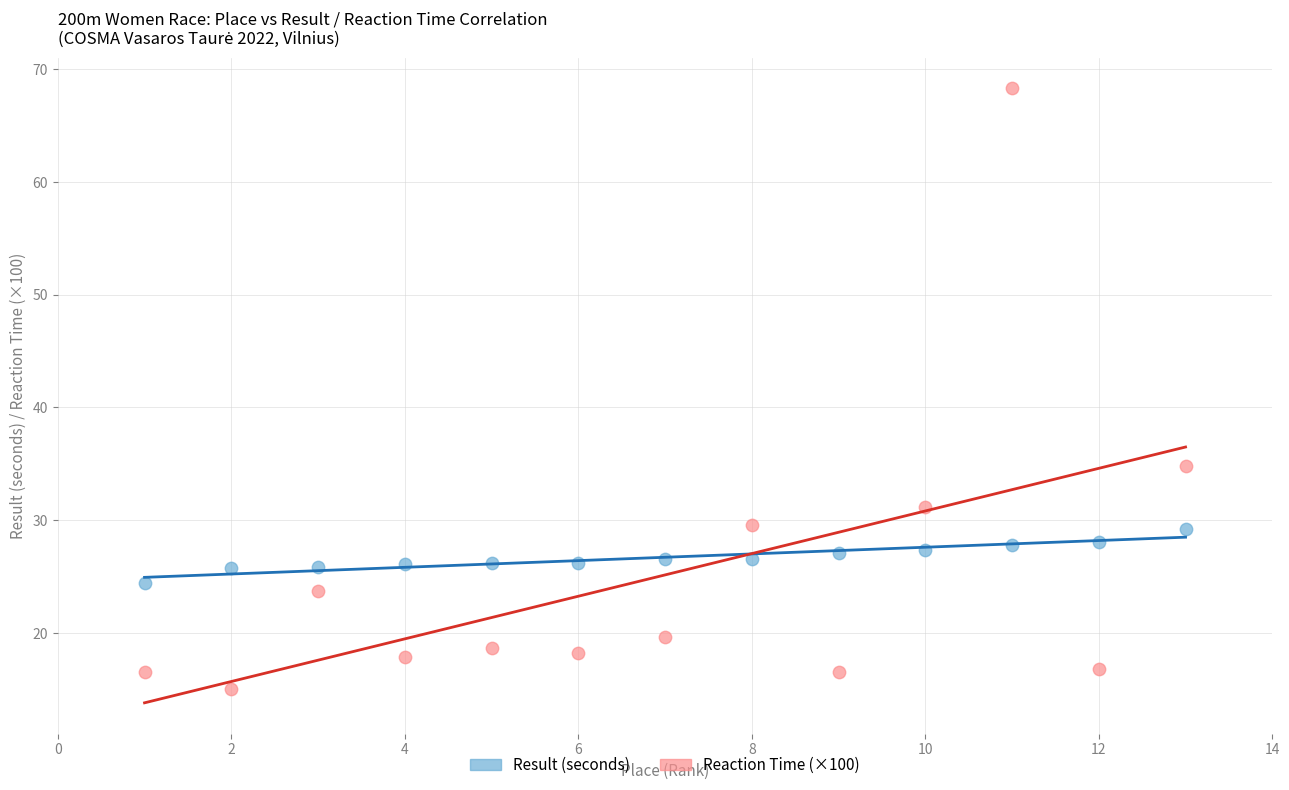

Which series has the widest spread of Y values?

Reaction Time (×100)